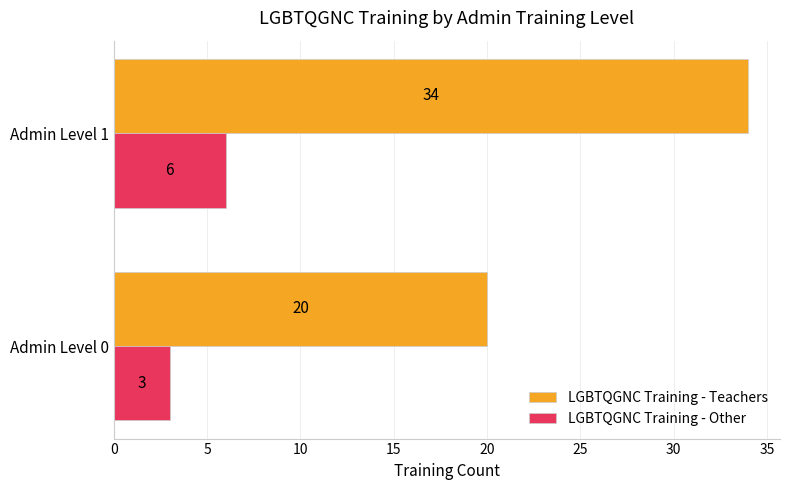

What is the difference between the LGBTQGNC Training - Teachers values at Admin Level 1 and Admin Level 0?

14